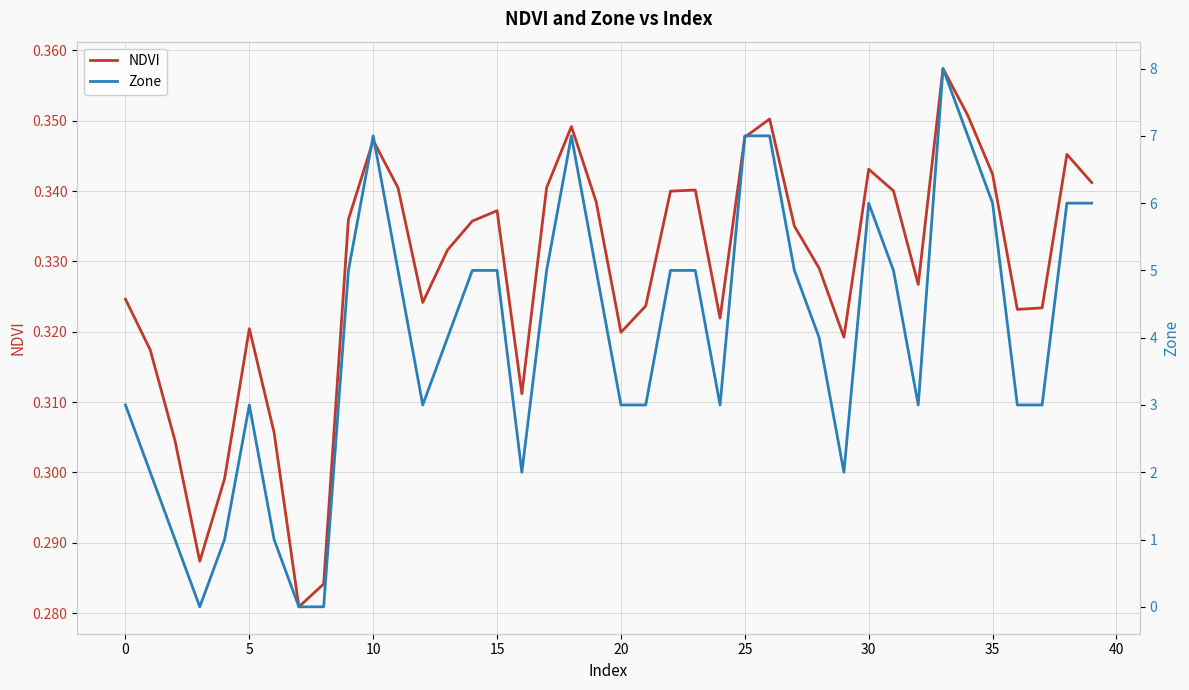

What is the total value across all series at 38?

6.3